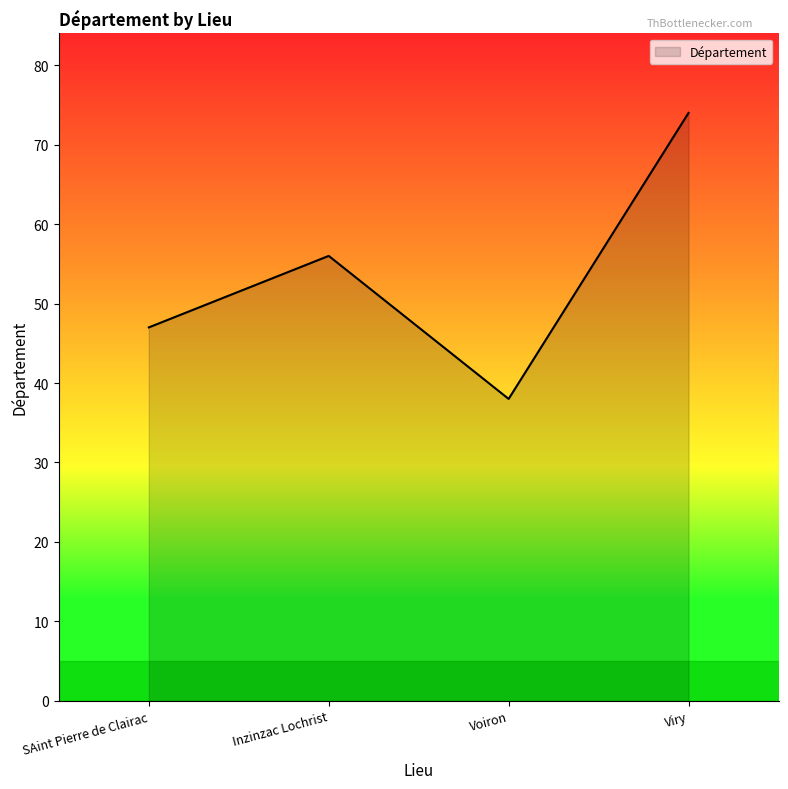

How many lines are shown in the chart?

1